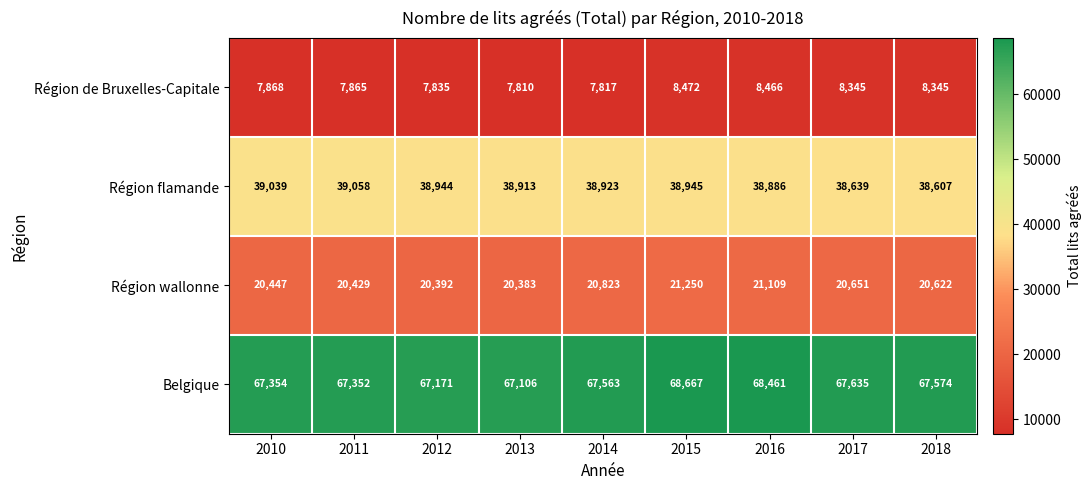

The Région flamande series shows 38944 at 2012. True or false?

True